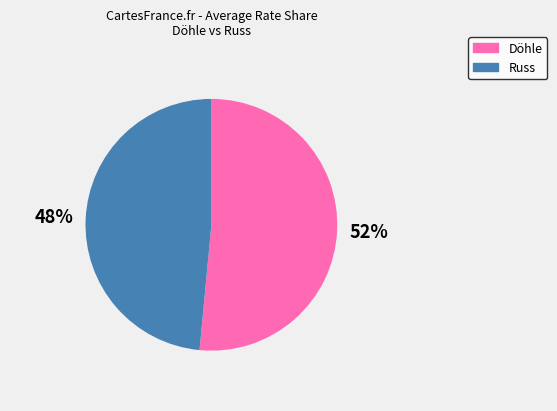

Is it true that Döhle is 57% of the pie?

False